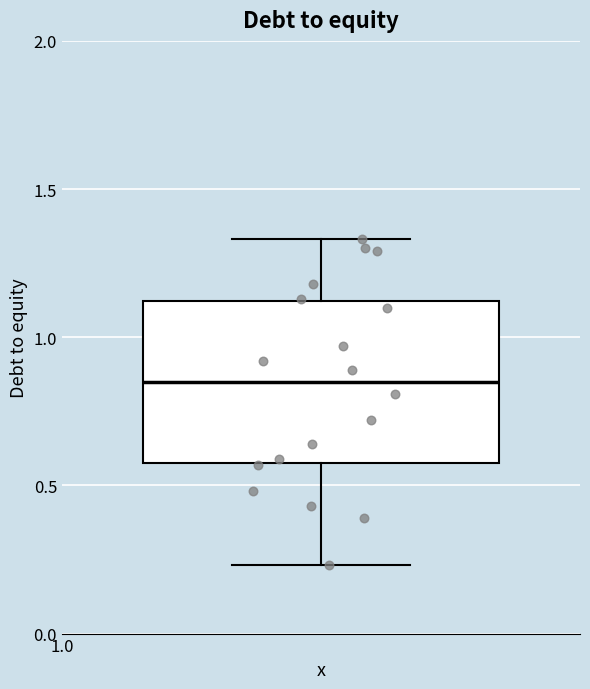

Transcribe this box plot: give where the median line is, the range the box spans, and where the two whiskers end, as read against the y-axis. The values are not printed on the chart, so give them approximately, as read against the axis.

median 0.85, box 0.60 to 1.10, whiskers 0.25 to 1.35